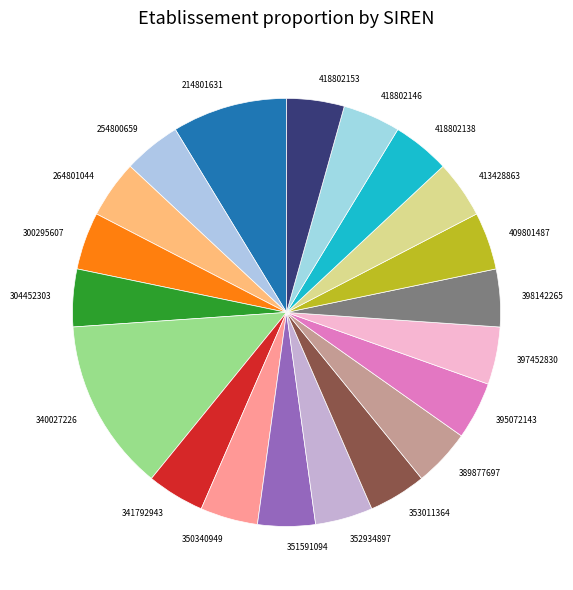

What is the ratio of the value at 395072143 to the value at 340027226?

0.3